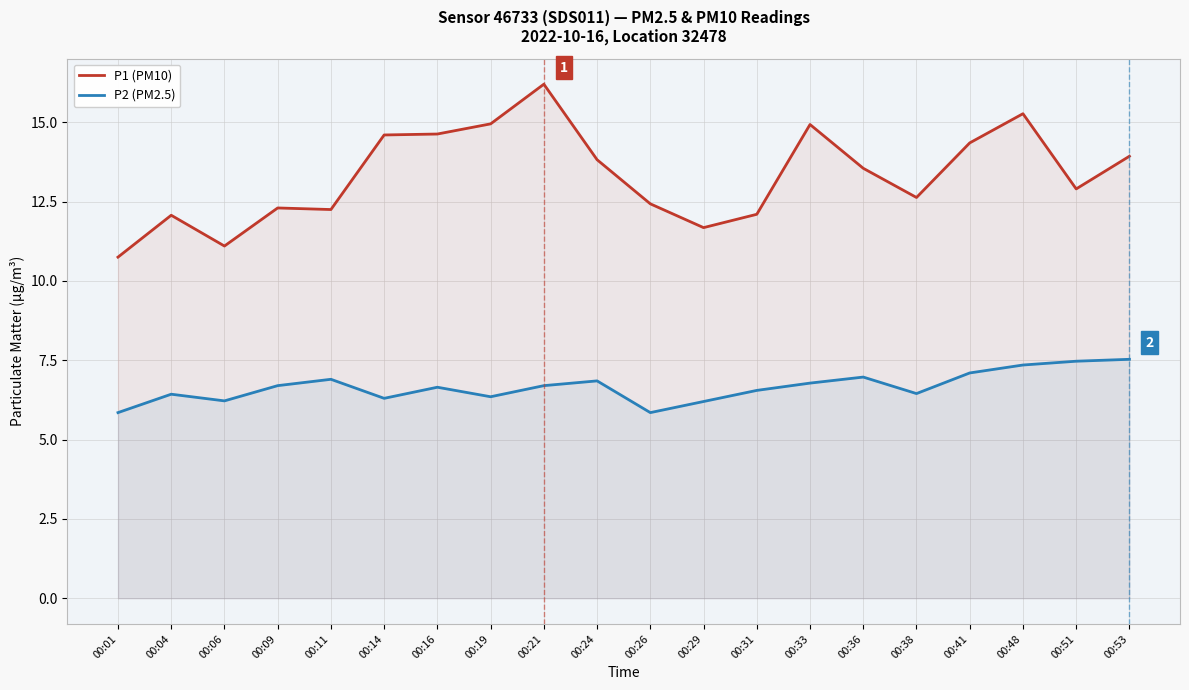

True or false: P2 (PM2.5) and P1 (PM10) cross at least once.

False